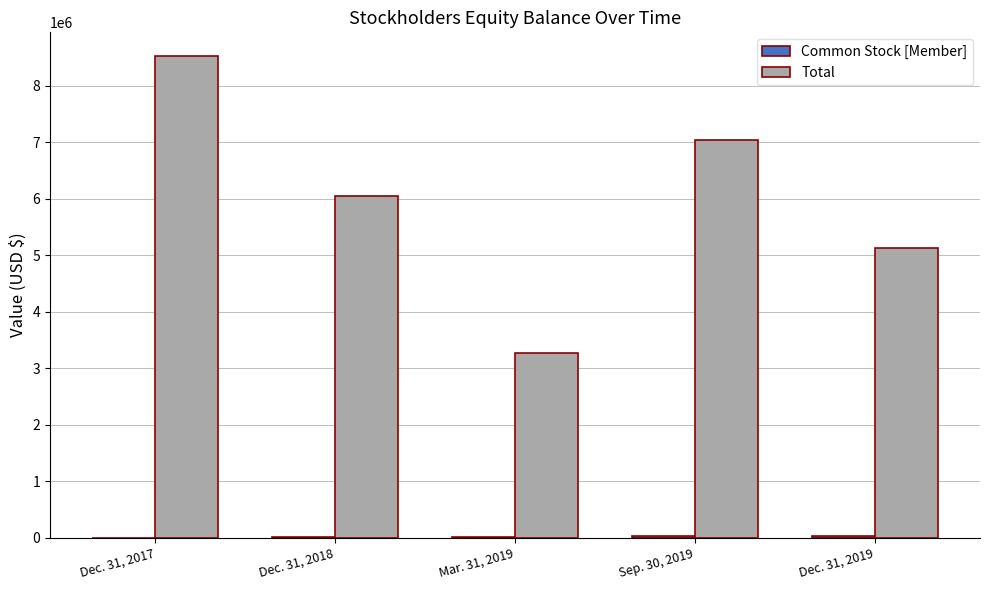

Is it true that Total equals 2262139 at Dec. 31, 2018?

False